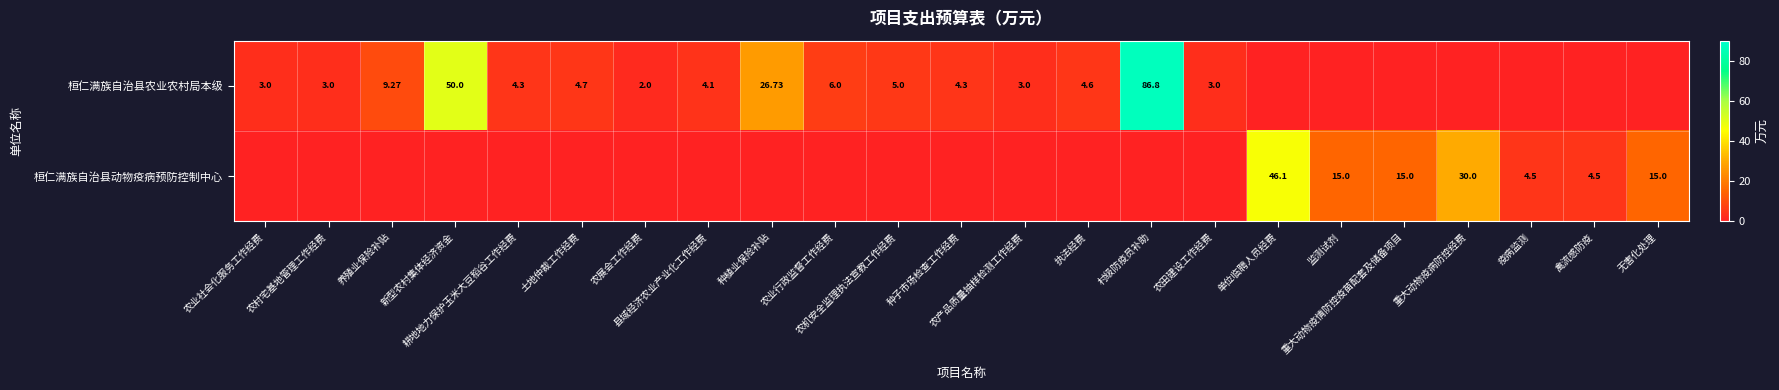

What is the difference between the second highest and minimum values in the 桓仁满族自治县农业农村局本级 series?

50.0